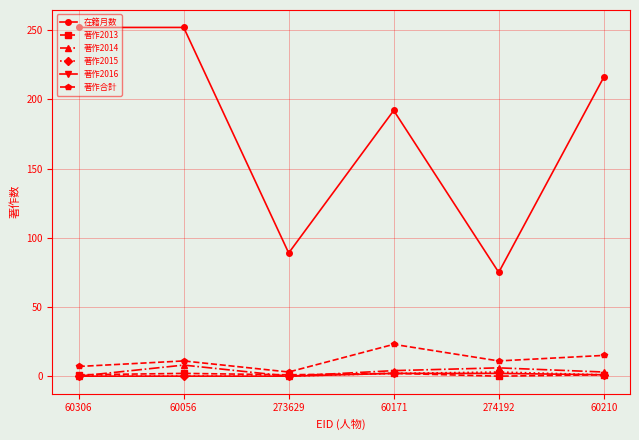

Which series has the largest total across all categories?

在籍月数